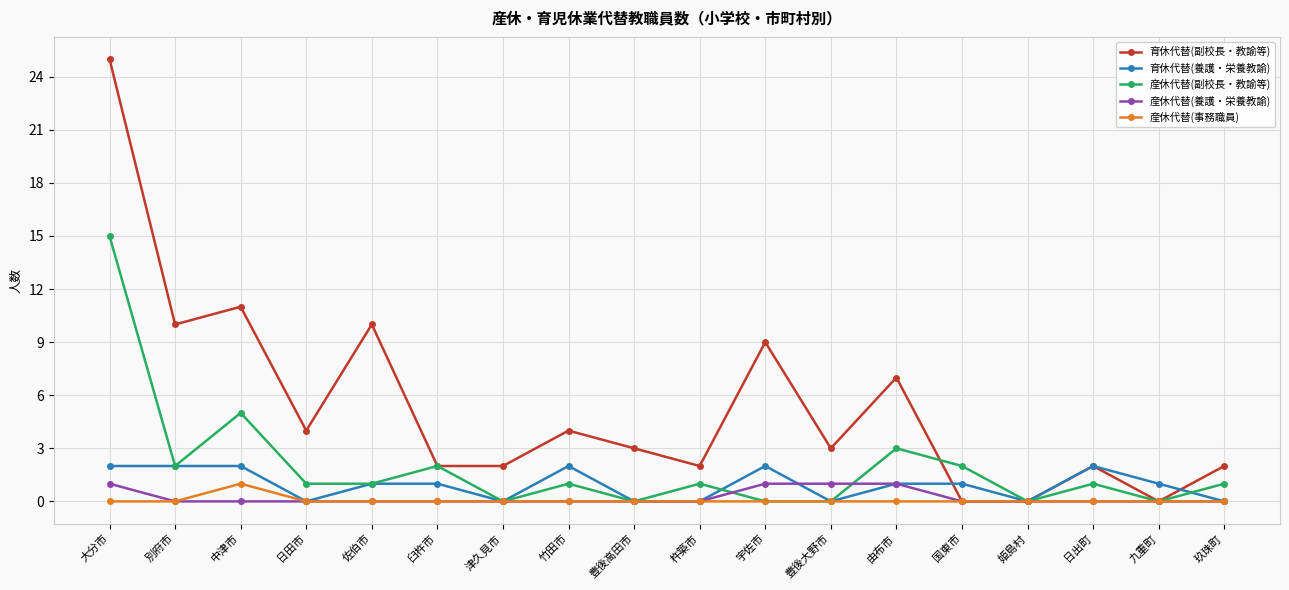

What is the value of the 育休代替(副校長・教諭等) point at the 6th from the left?

2